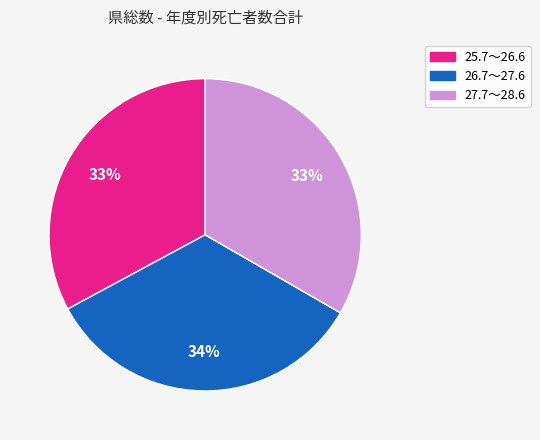

To the nearest percent, what is the combined percentage of 27.7～28.6 and 26.7～27.6?

67%